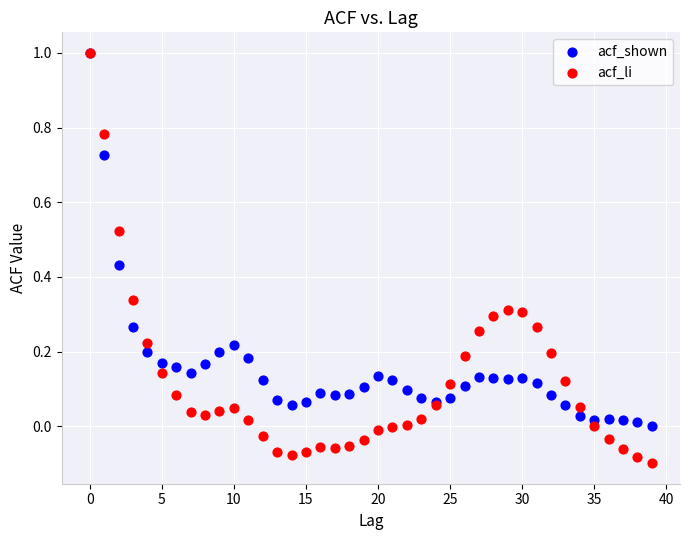

What are all the series names shown in the legend?

acf_shown, acf_li